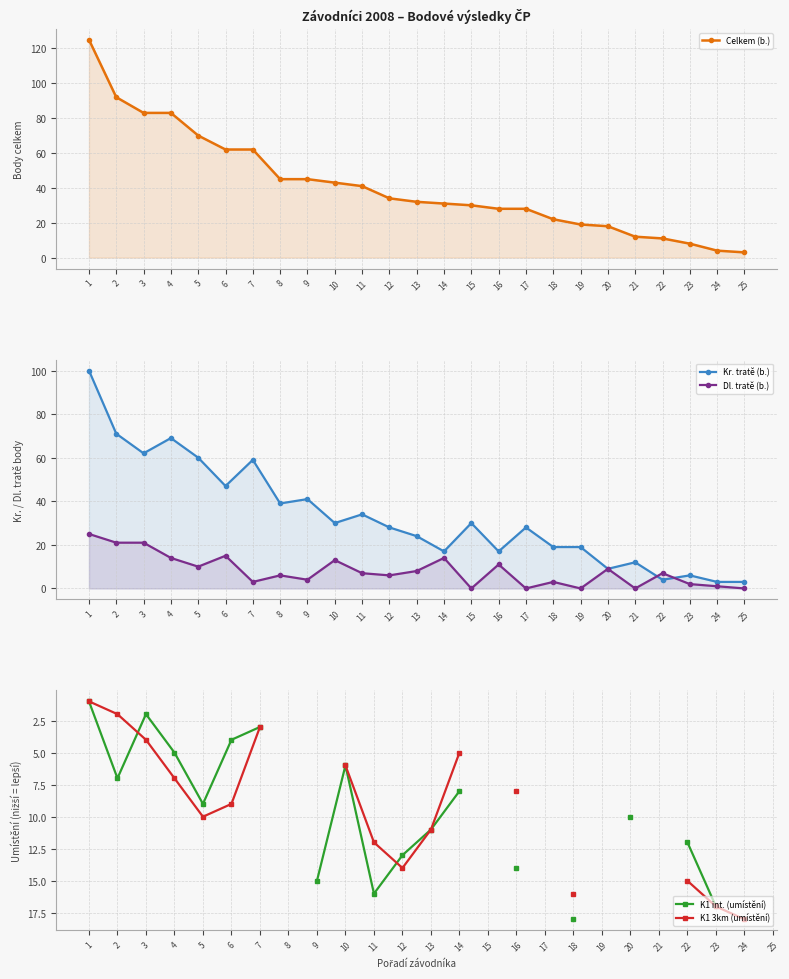

True or false: Kr. tratě (b.) has a value of 10.9 at 6.

False